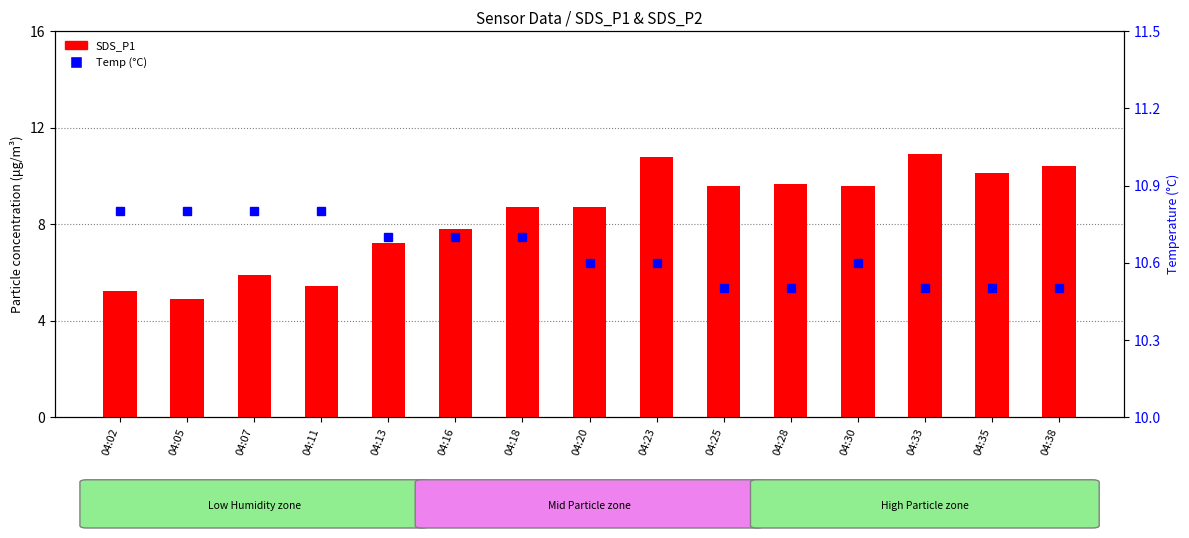

Which has a higher value, 04:11 or 04:20?

04:20